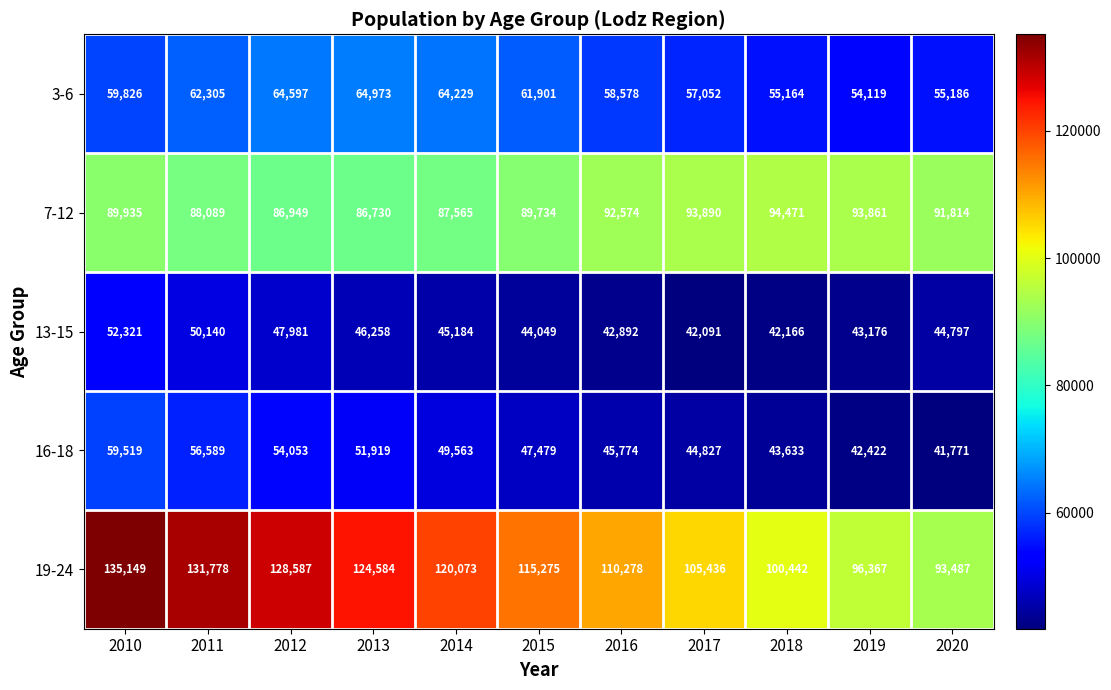

The 19-24 series shows 160502 at 2014. True or false?

False